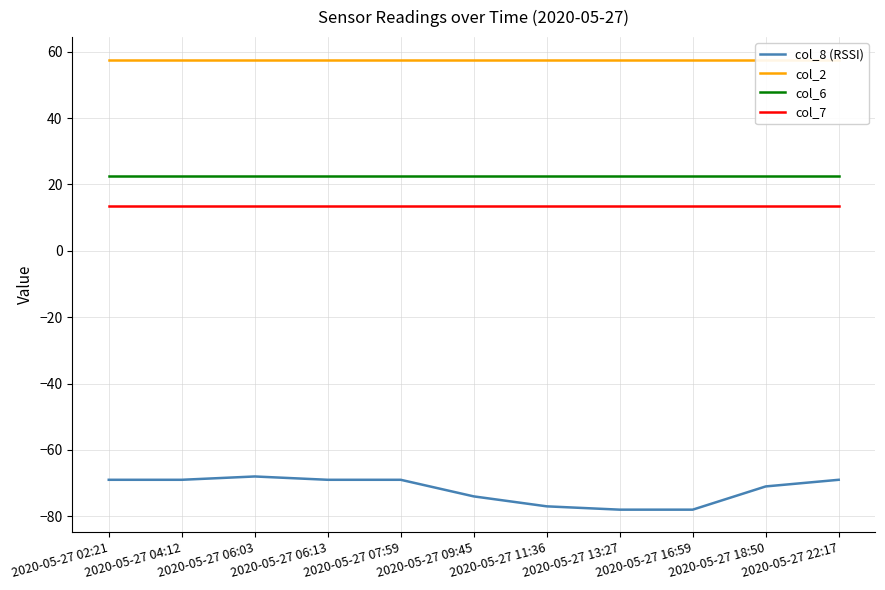

True or false: col_7 and col_2 intersect in this chart.

False